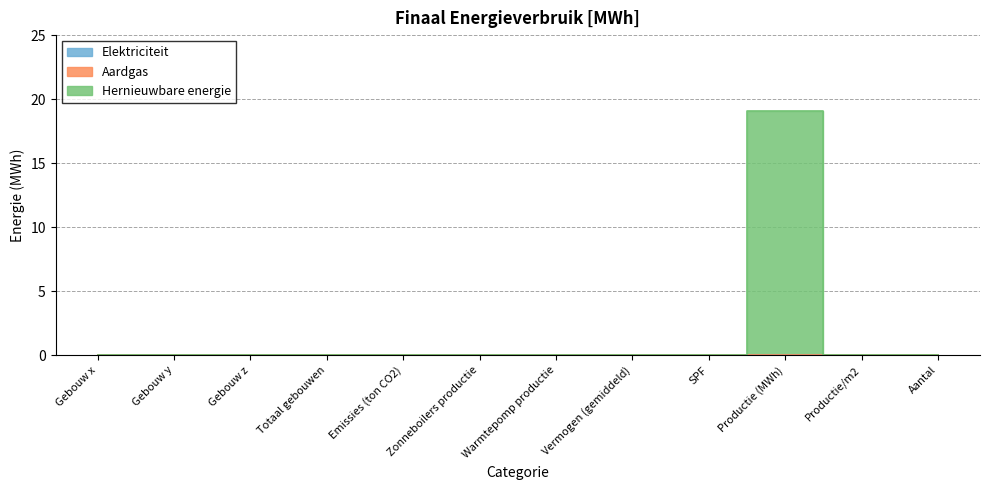

True or false: Aardgas and Elektriciteit cross at least once.

False